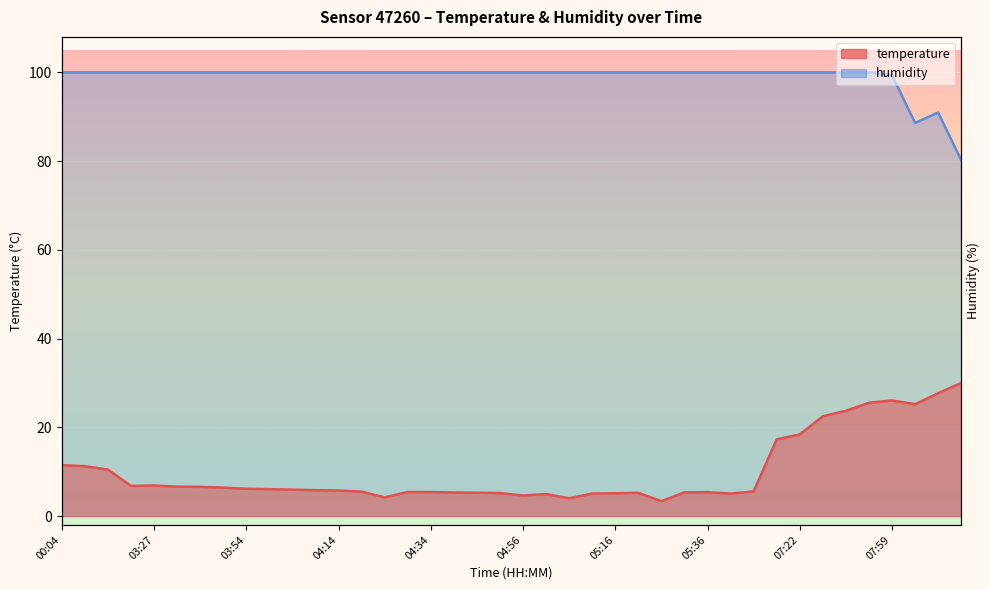

Reading left to right, what are all the values shown in this chart?

temperature: 11.5	11.2	10.5	6.8	6.9	6.6	6.6	6.4	6.2	6.1	6.0	5.8	5.8	5.5	4.2	5.4	5.4	5.3	5.3	5.2	4.6	5.0	4.0	5.1	5.1	5.2	3.4	5.3	5.4	5.1	5.6	17.3	18.4	22.5	23.7	25.5	26.1	25.2	27.7	30.0
humidity: 100.0	100.0	100.0	100.0	100.0	100.0	100.0	100.0	100.0	100.0	100.0	100.0	100.0	100.0	100.0	100.0	100.0	100.0	100.0	100.0	100.0	100.0	100.0	100.0	100.0	100.0	100.0	100.0	100.0	100.0	100.0	100.0	100.0	100.0	100.0	100.0	99.4	88.6	91.0	80.2